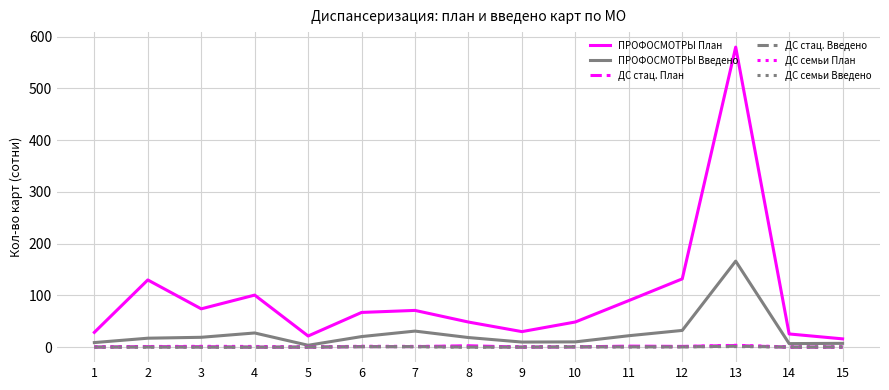

Is the value of ПРОФОСМОТРЫ Введено at 5 greater than the value of ПРОФОСМОТРЫ План at 13?

No